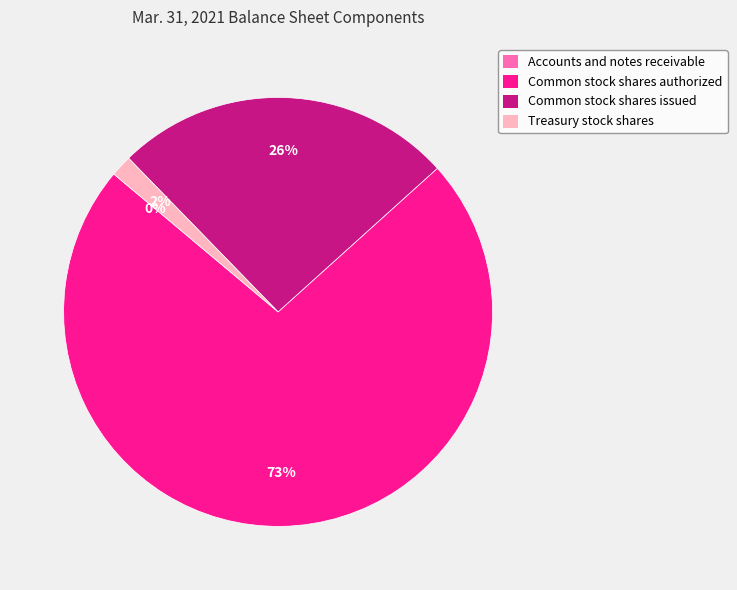

To the nearest percent, what is the average slice percentage?

25%